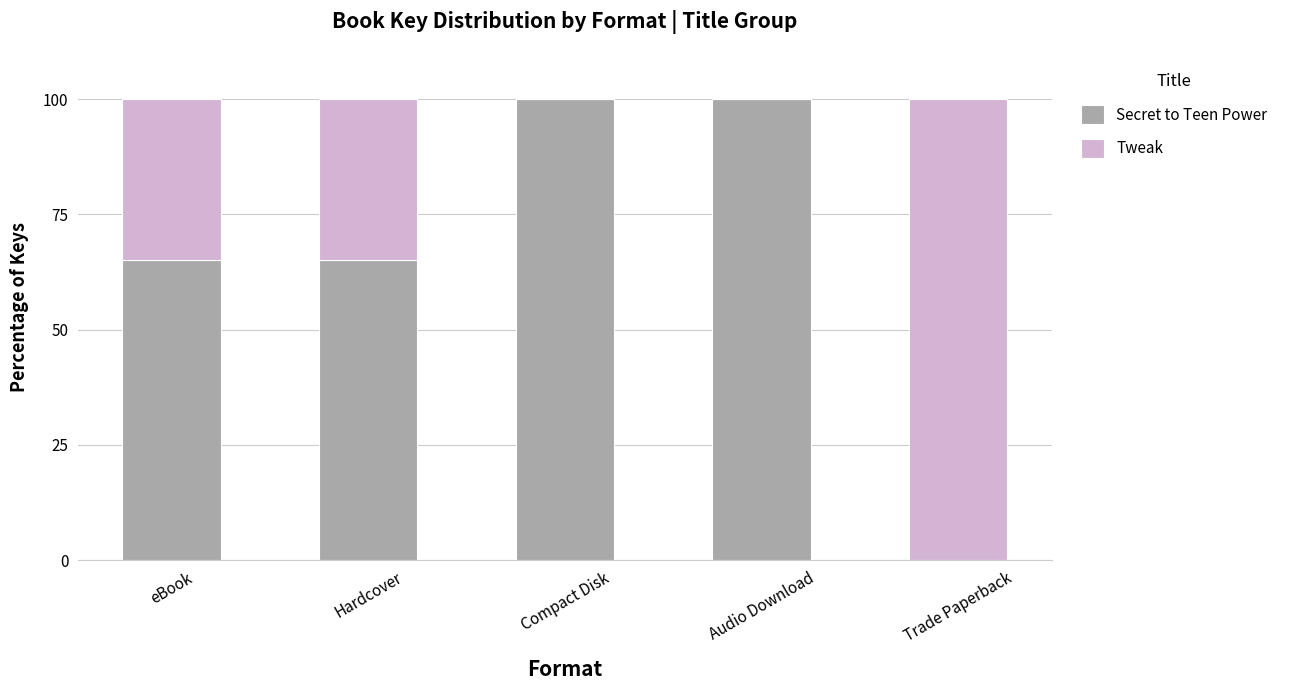

Does the chart contain stacked bars?

Yes